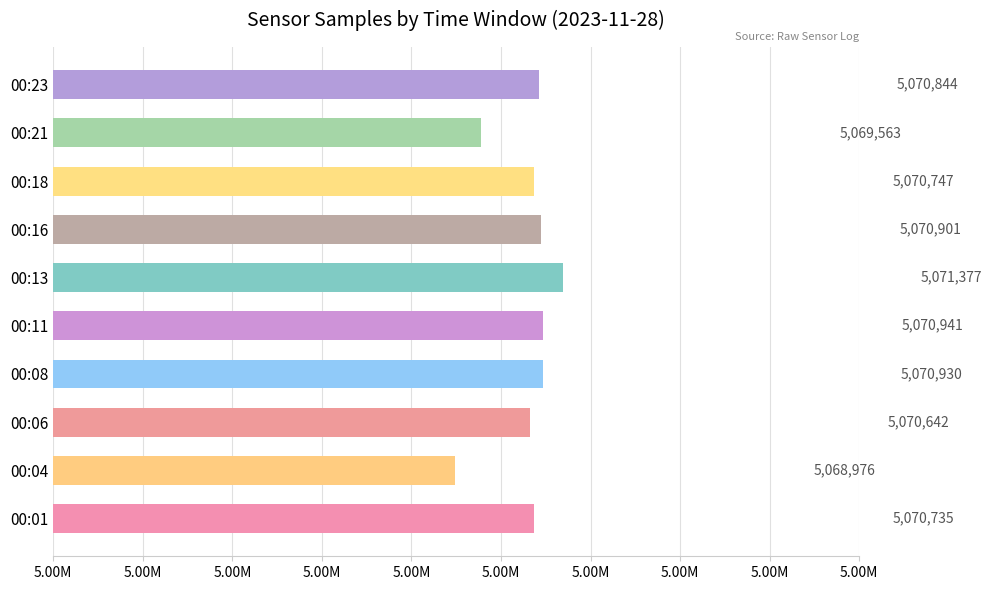

List the labels in order of value, largest first.

00:13, 00:11, 00:08, 00:16, 00:23, 00:18, 00:01, 00:06, 00:21, 00:04